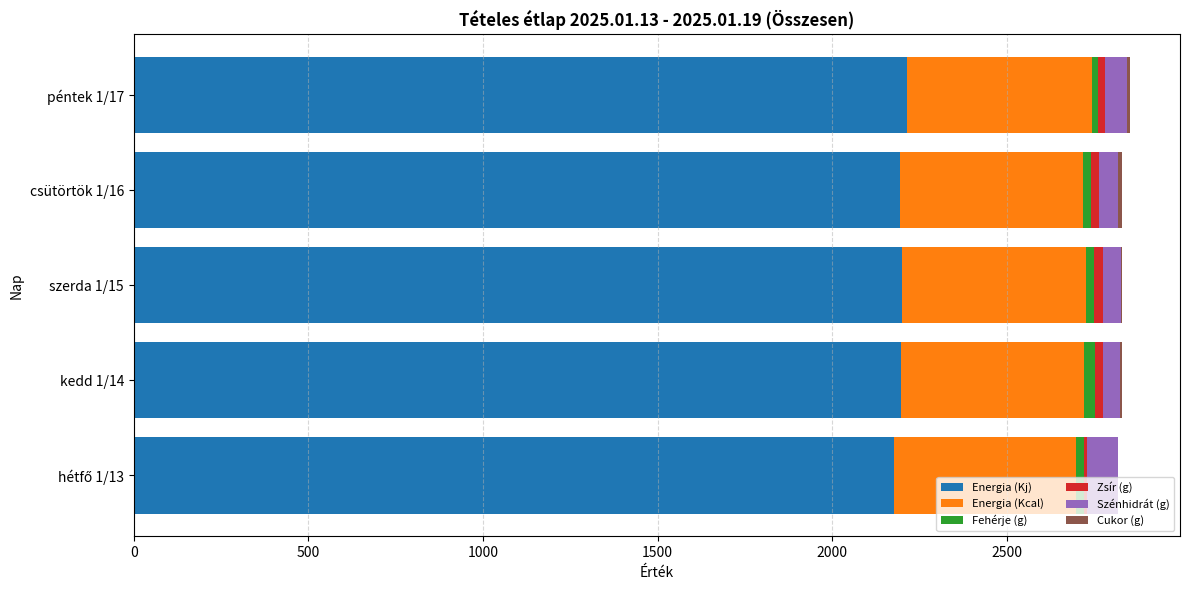

The value of Energia (Kj) at kedd 1/14 is 3298.2. True or false?

False